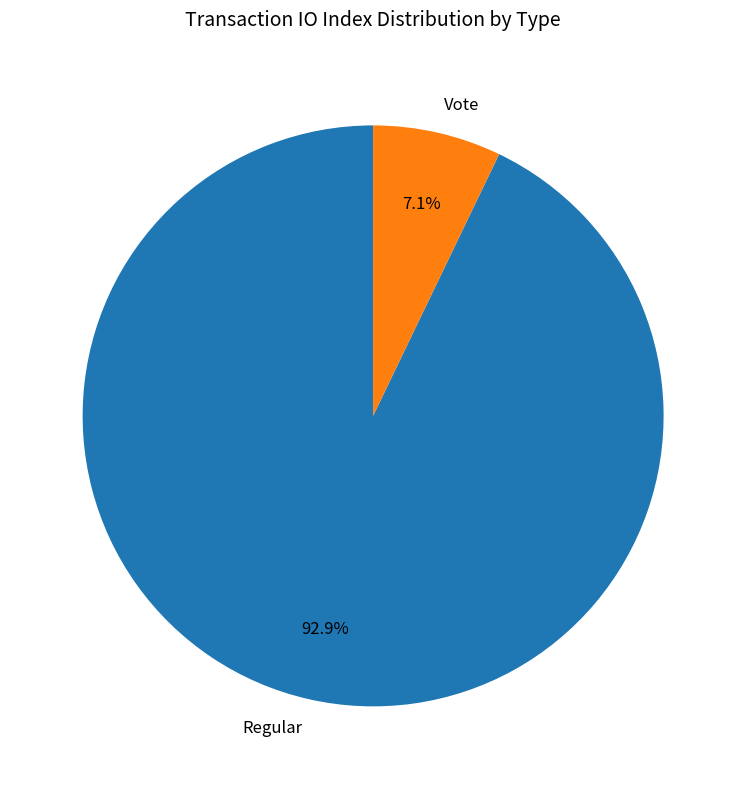

Count the number of slices in the pie.

2